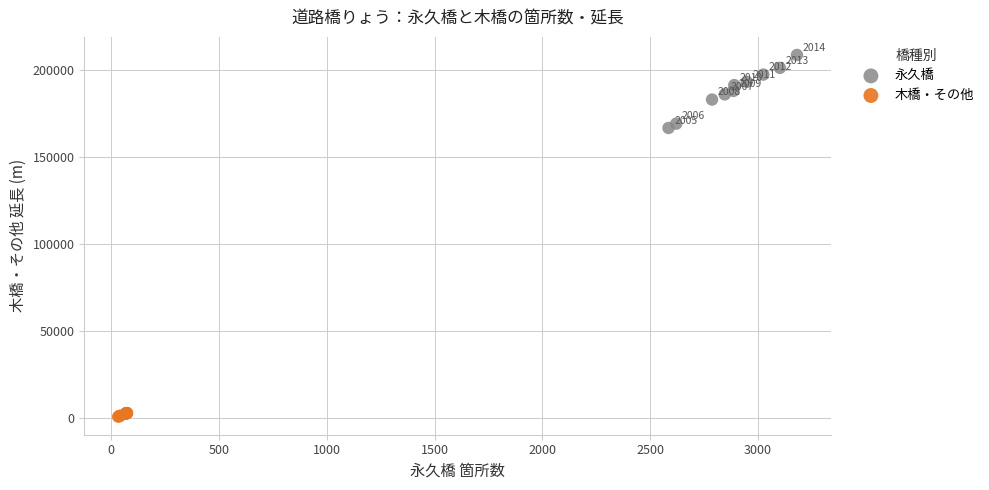

What are all the series names shown in the legend?

永久橋, 木橋・その他